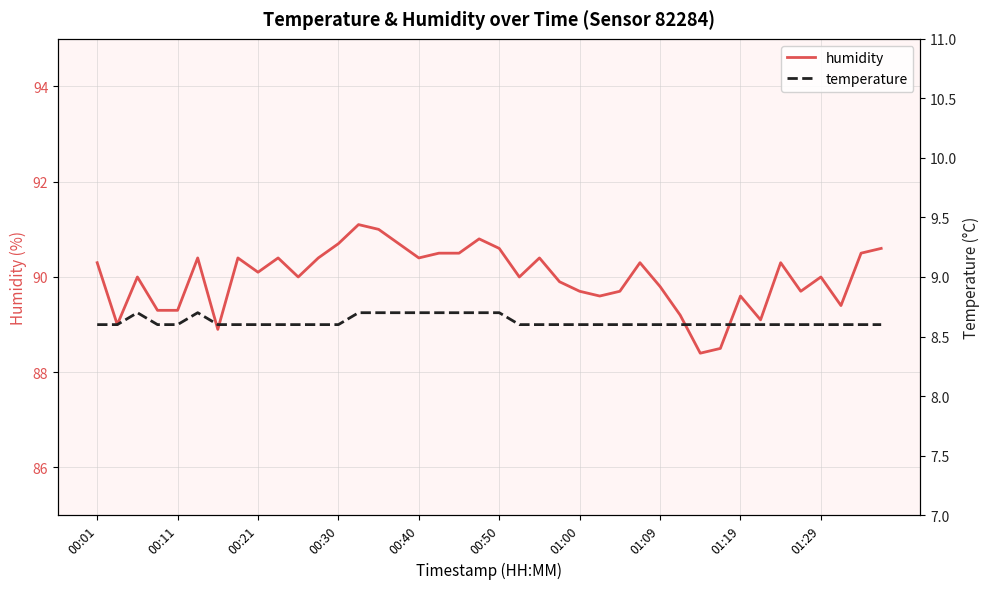

True or false: humidity has more than 1 interior local peaks.

True